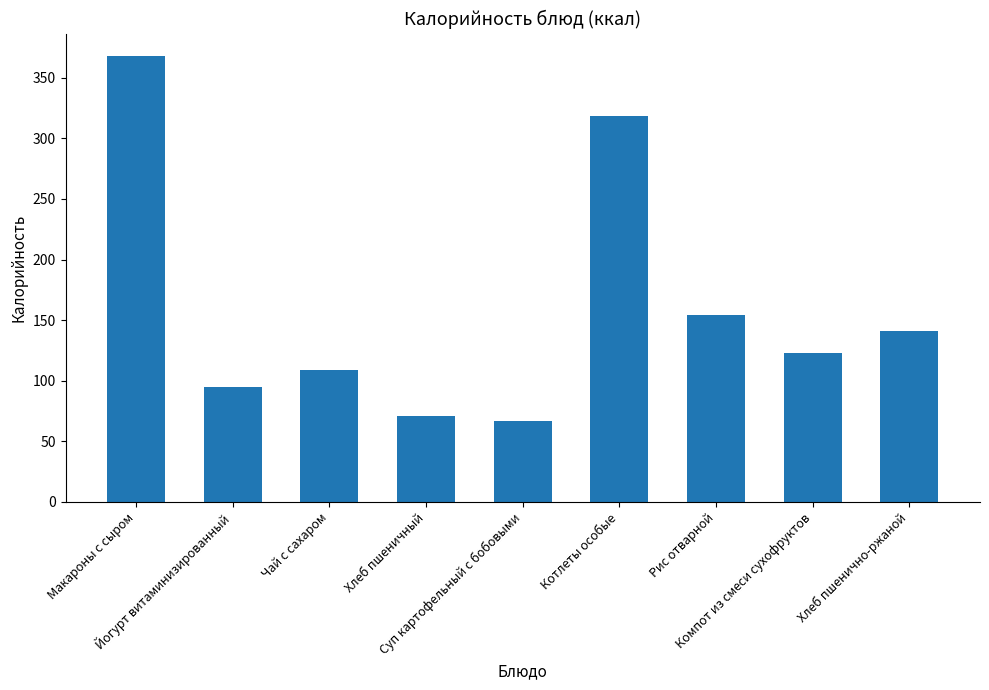

Reading right to left, what are all the values shown in this chart?

Хлеб пшенично-ржаной=141	Компот из смеси сухофруктов=123	Рис отварной=154	Котлеты особые=318	Суп картофельный с бобовыми=67	Хлеб пшеничный=71	Чай с сахаром=109	Йогурт витаминизированный=95	Макароны с сыром=368